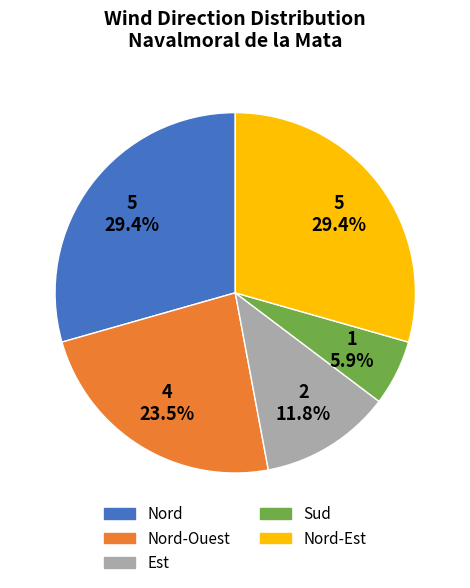

Does any single category account for the majority?

No